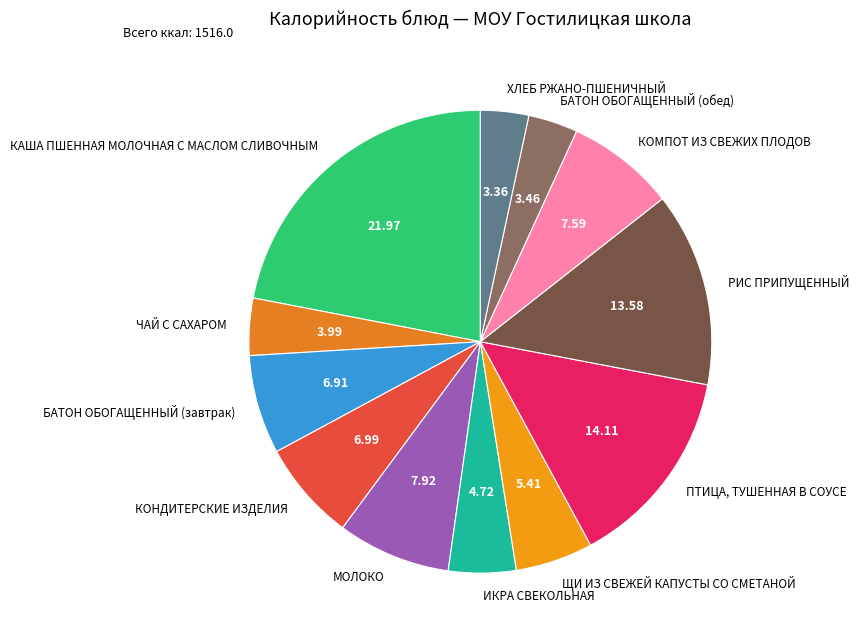

Is the sum of КАША ПШЕННАЯ МОЛОЧНАЯ С МАСЛОМ СЛИВОЧНЫМ and ПТИЦА, ТУШЕННАЯ В СОУСЕ greater than half?

No